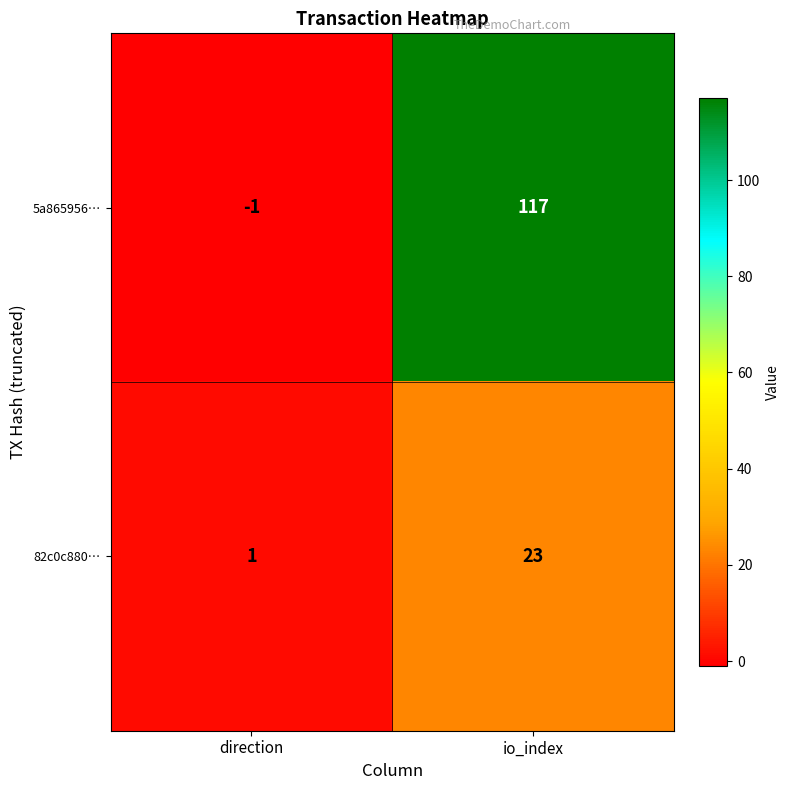

Count the number of data series in this chart.

2